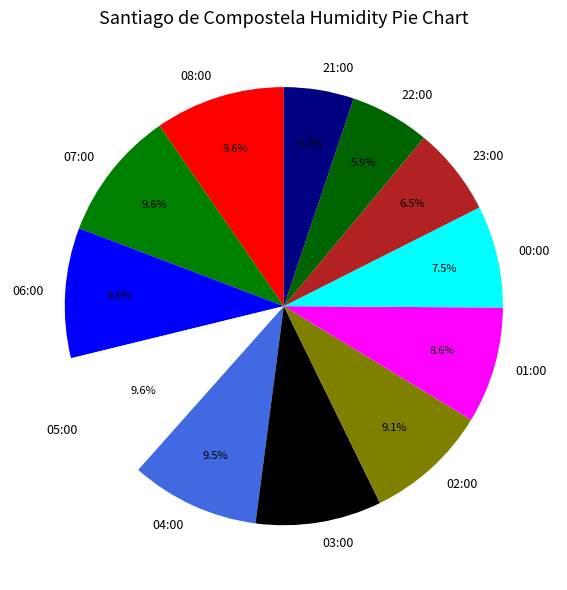

What percentage is the 21:00 slice, to the nearest percent?

5%